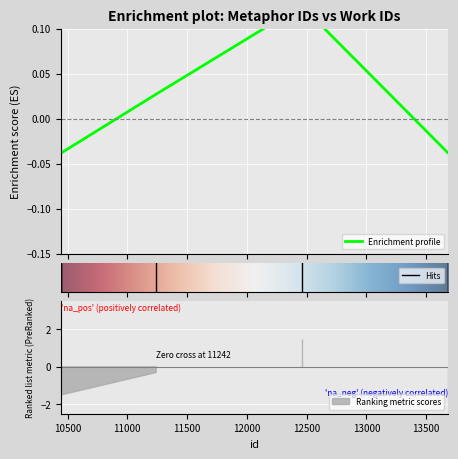

Where does the data first go above 0?

11242